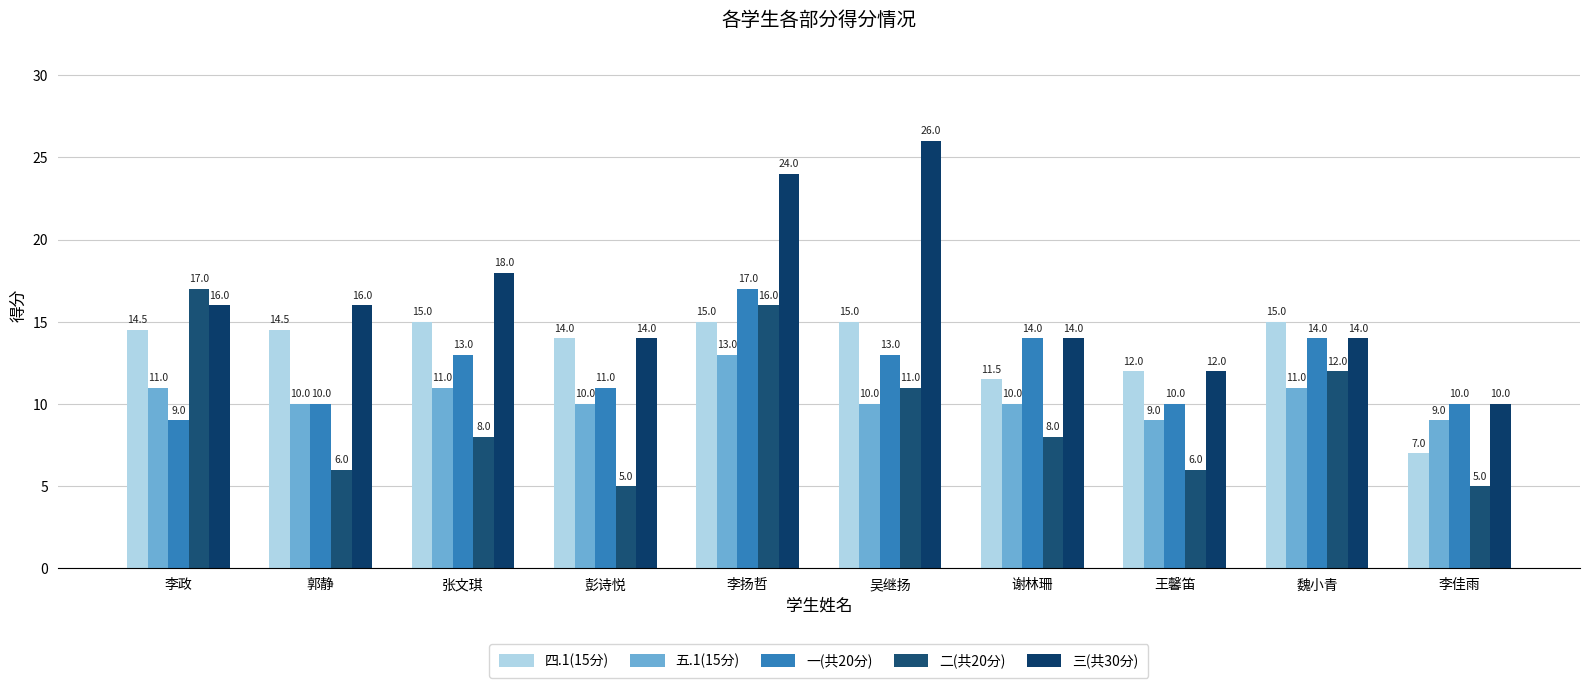

How many distinct data groups are displayed?

5